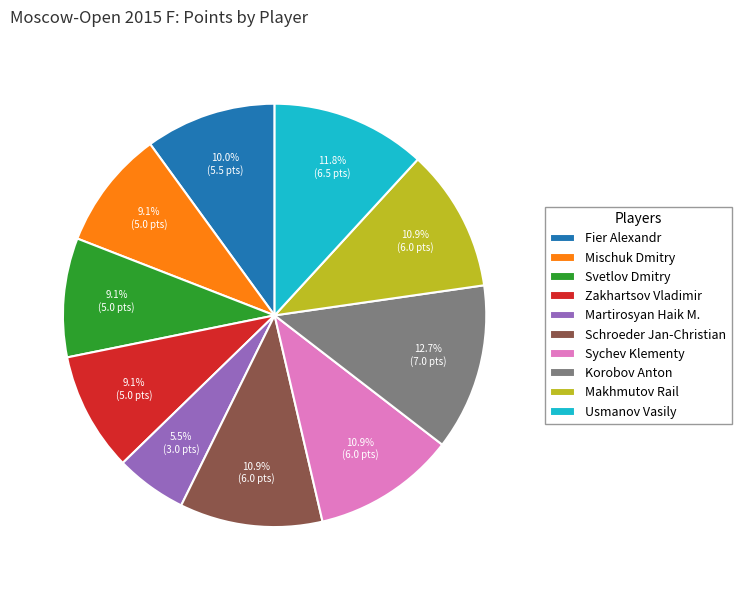

To the nearest percent, what is the difference between the largest and smallest slice percentages?

7%